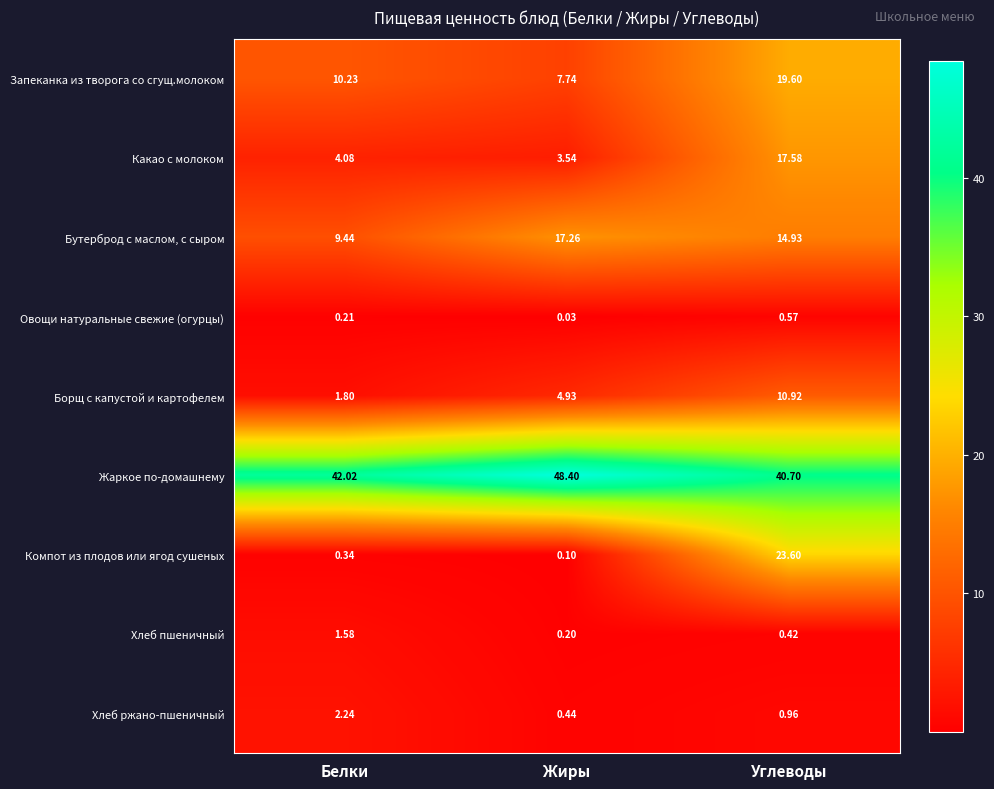

Rank the series at Углеводы from highest to lowest value.

Жаркое по-домашнему, Компот из плодов или ягод сушеных, Запеканка из творога со сгущ.молоком, Какао с молоком, Бутерброд с маслом, с сыром, Борщ с капустой и картофелем, Хлеб ржано-пшеничный, Овощи натуральные свежие (огурцы), Хлеб пшеничный